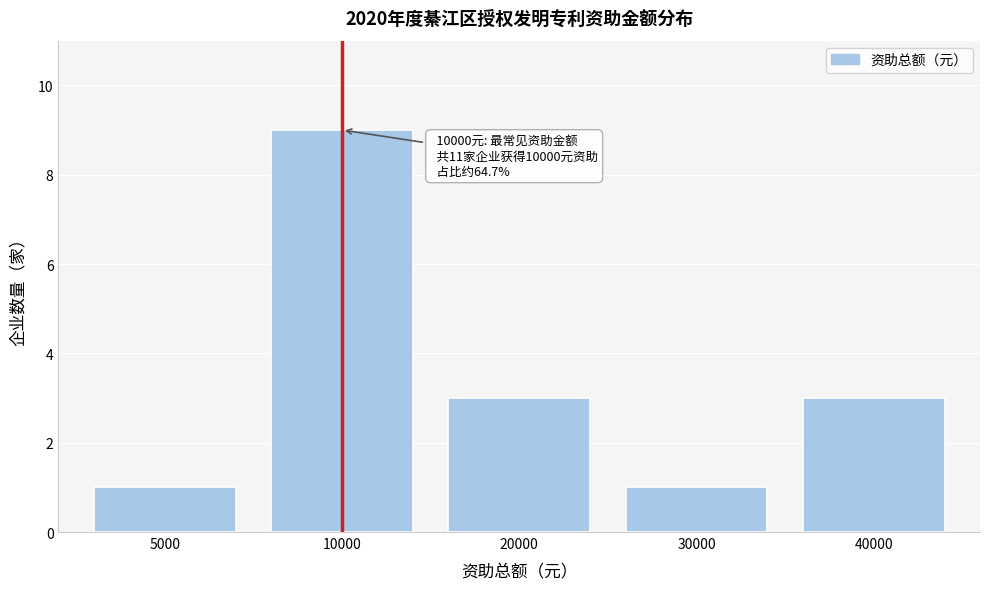

Reading left to right, list all the values displayed in this chart.

5000=1	10000=9	20000=3	30000=1	40000=3